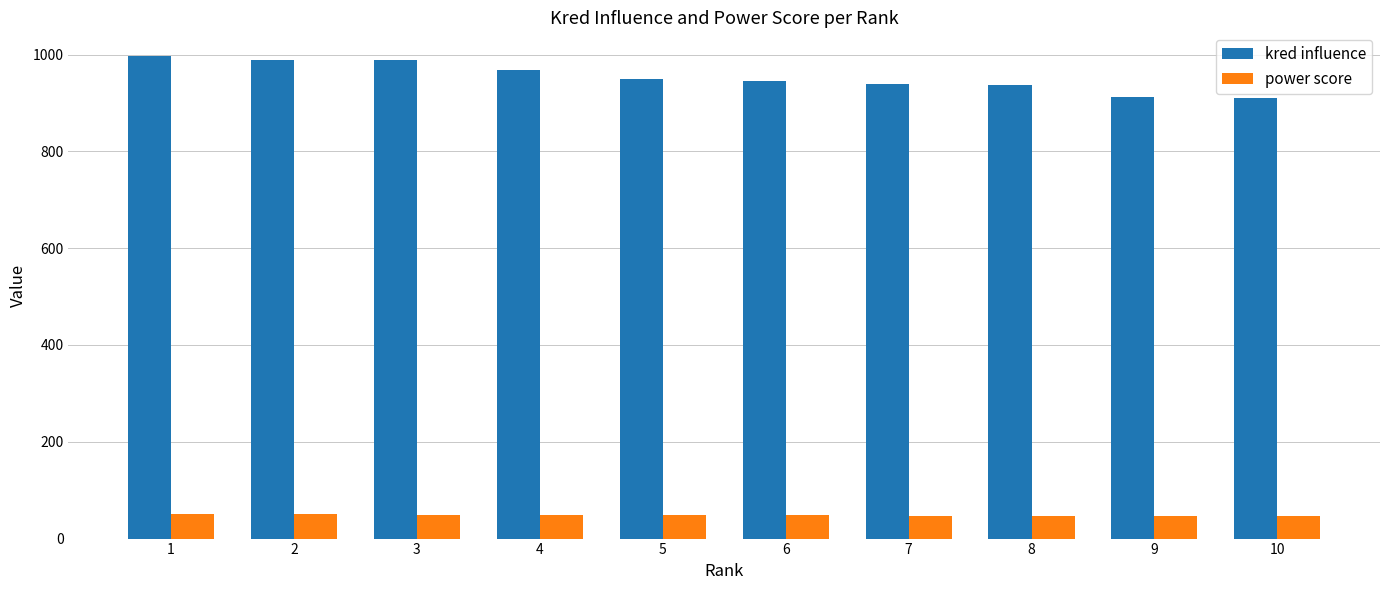

Read the power score value at 6.

48